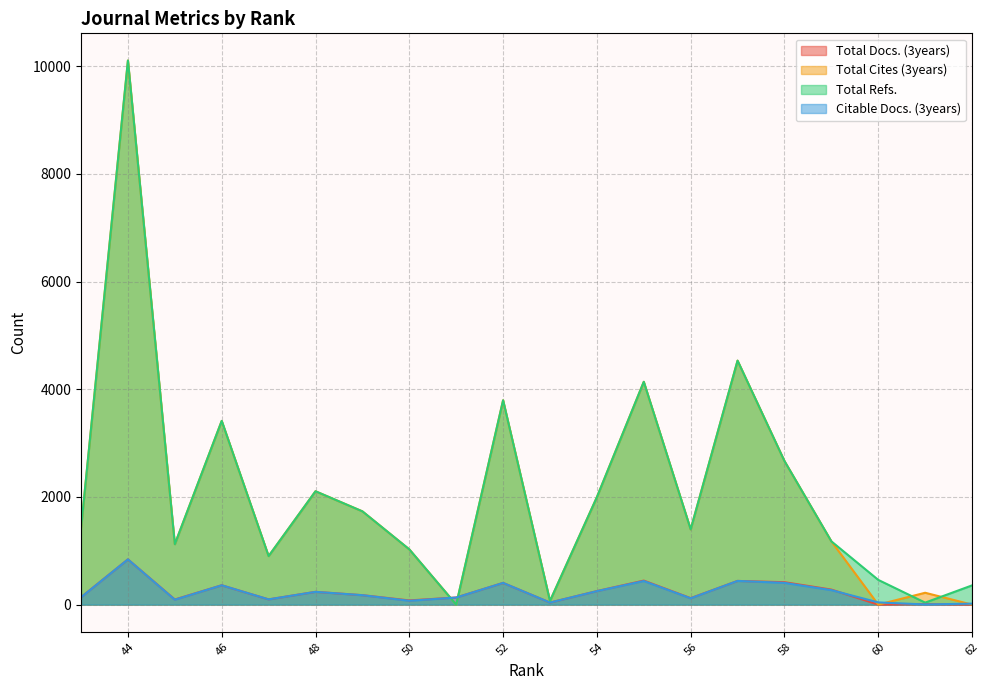

Rank the categories by Total Refs. value from lowest to highest.

51, 61, 53, 62, 60, 47, 50, 45, 59, 56, 43, 49, 54, 48, 58, 46, 52, 55, 57, 44